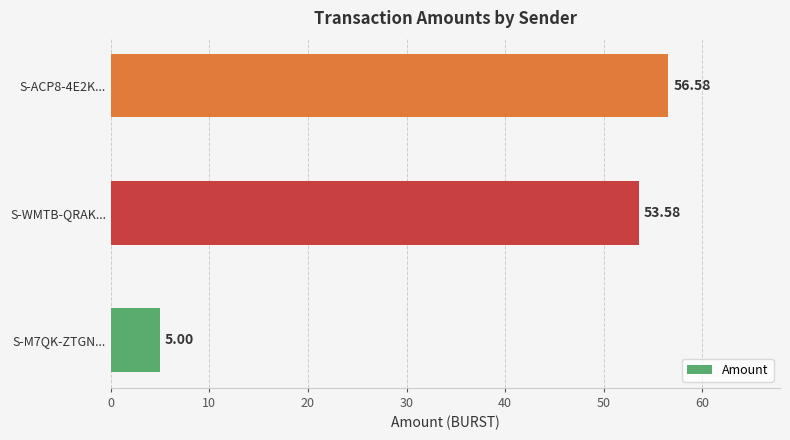

Rank the categories by value from lowest to highest.

S-M7QK-ZTGN..., S-WMTB-QRAK..., S-ACP8-4E2K...